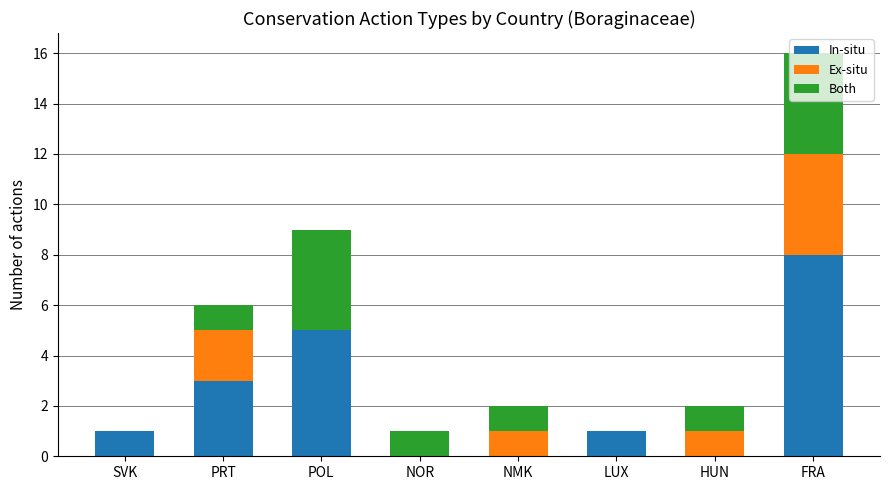

At which category is the sum across all series the highest?

FRA